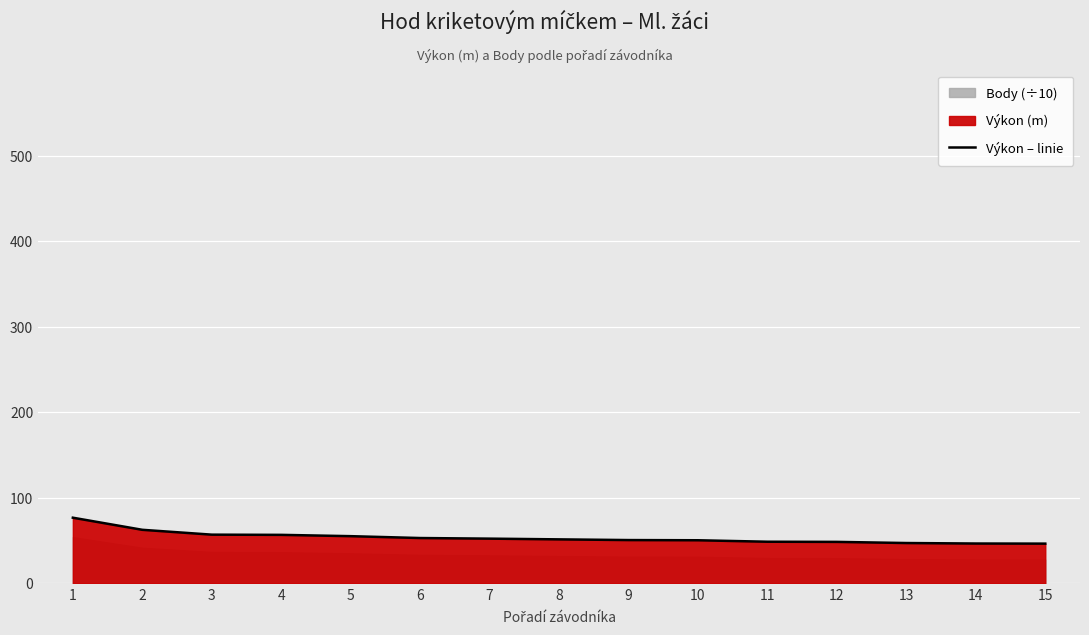

What is the sum of all values?

802.2